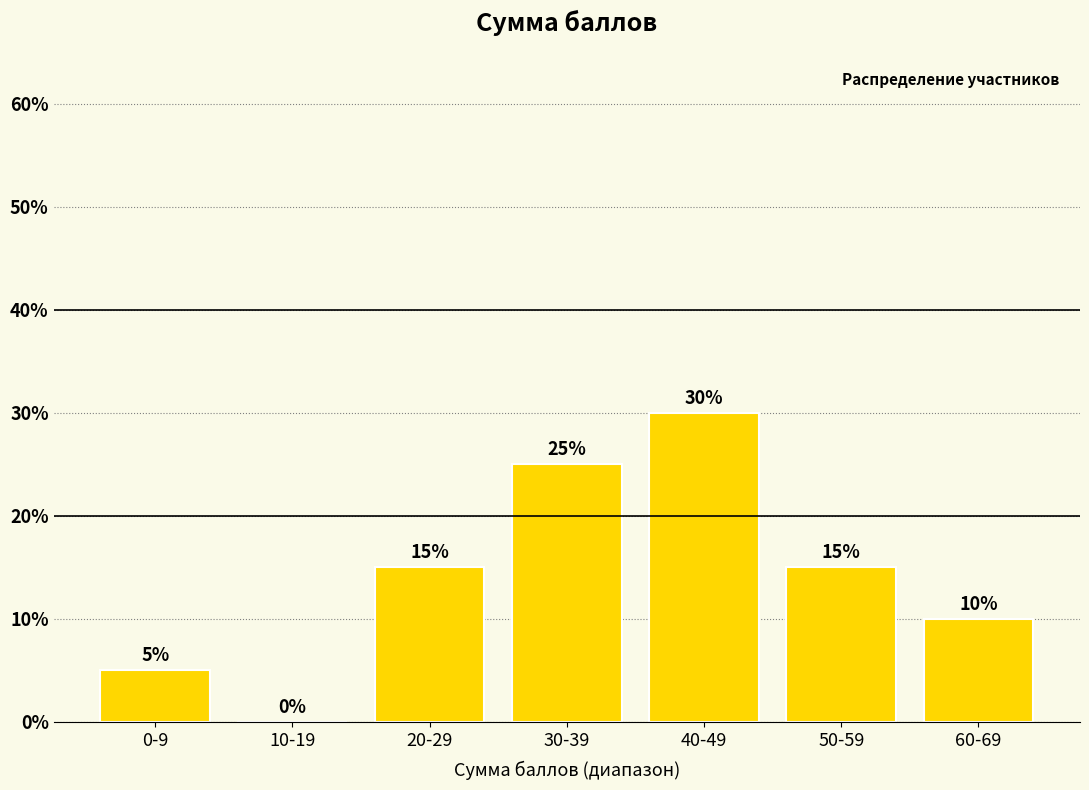

Reading left to right, what are all the values shown in this chart?

0-9=5	10-19=0	20-29=15	30-39=25	40-49=30	50-59=15	60-69=10